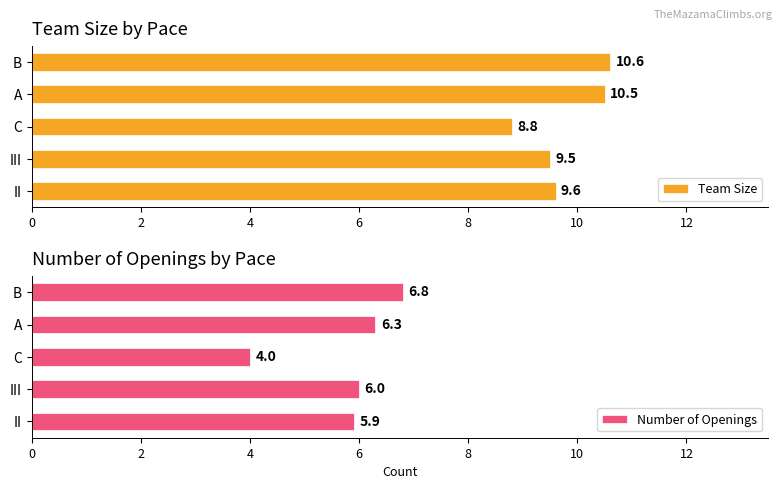

List the series in order of their peak value, lowest first.

Number of Openings, Team Size